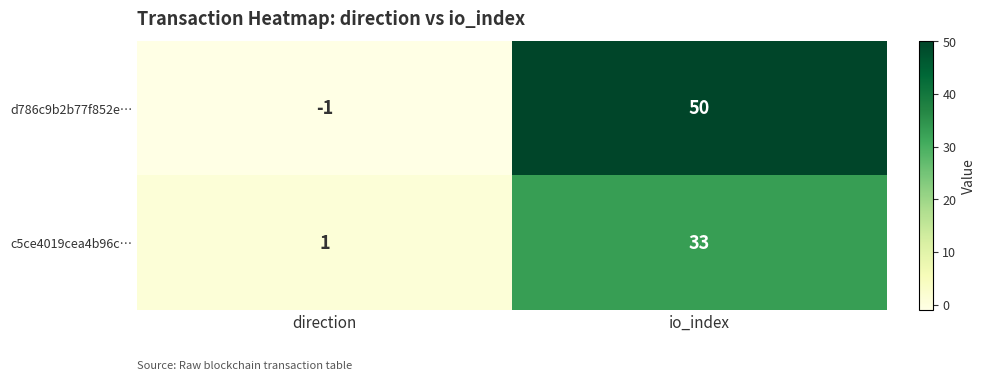

How many values in d786c9b2b77f852e… are above zero?

1